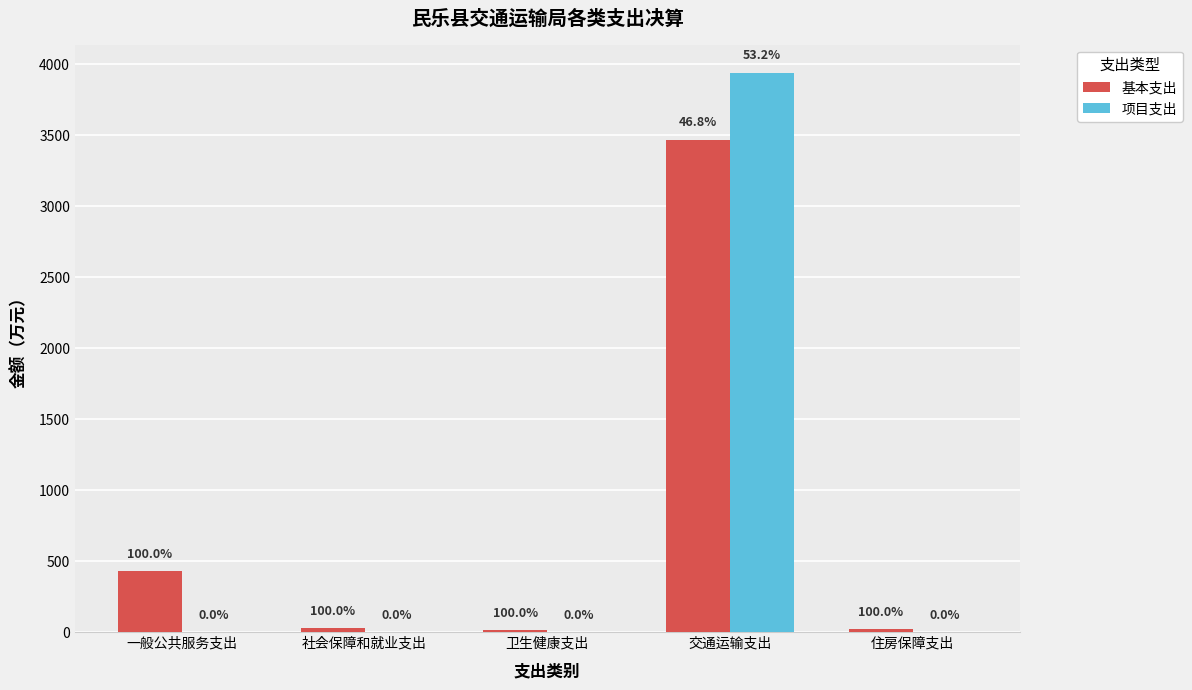

At how many categories does at least one series exceed 3203?

1